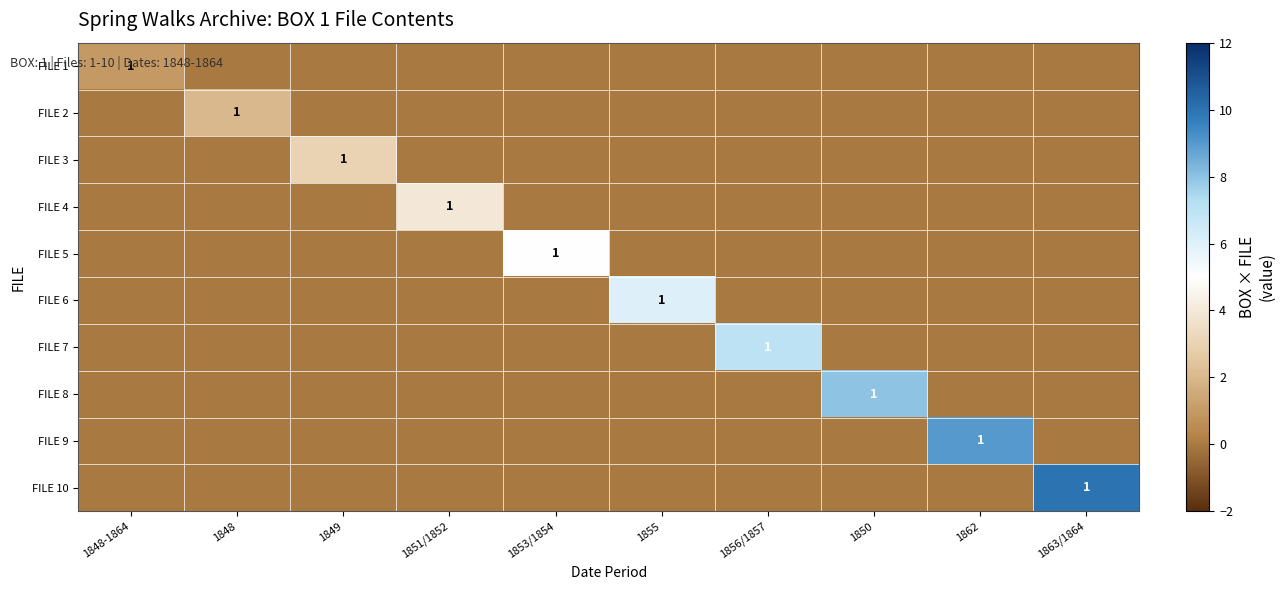

What is the maximum value shown in the chart?

10